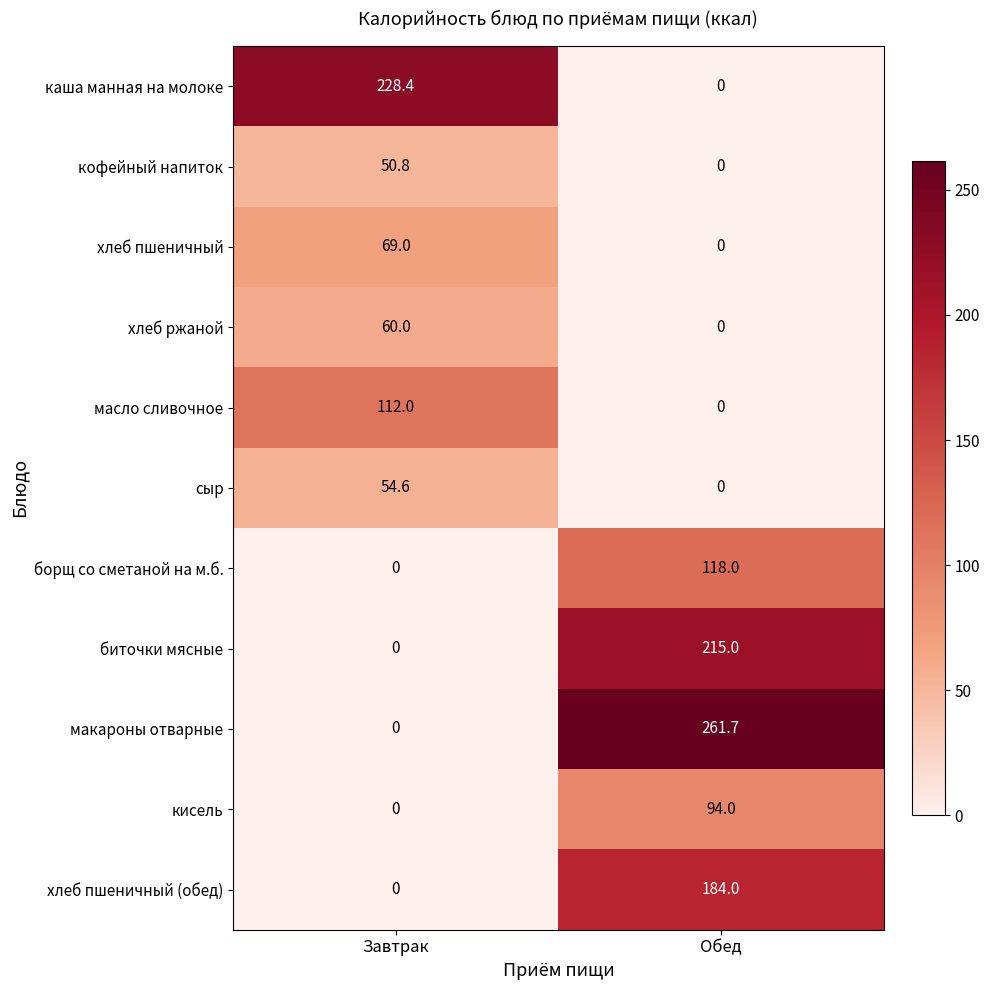

Where is хлеб пшеничный nearest to the value 34?

Обед